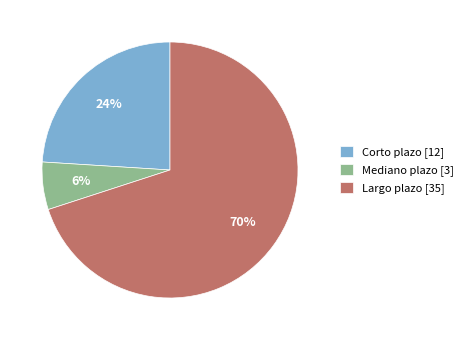

Count the number of slices in the pie.

3